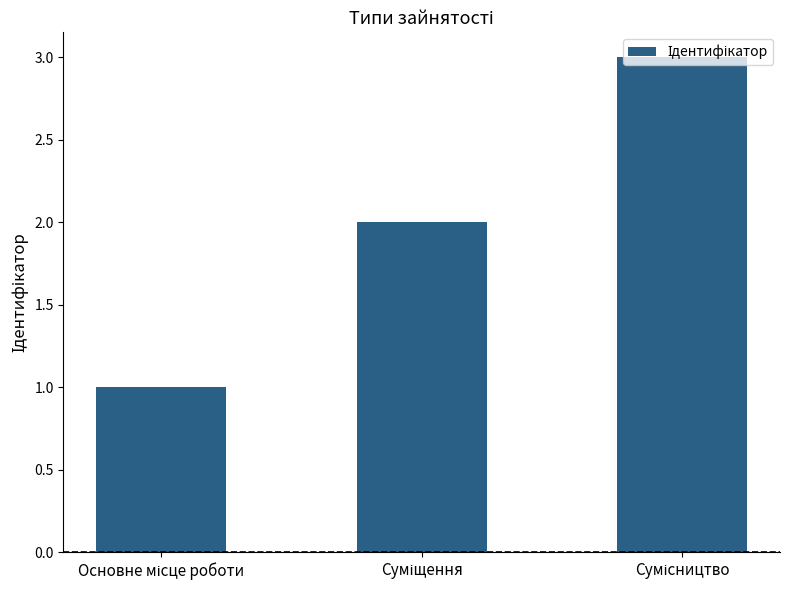

Reading right to left, what are all the values shown in this chart?

3	2	1